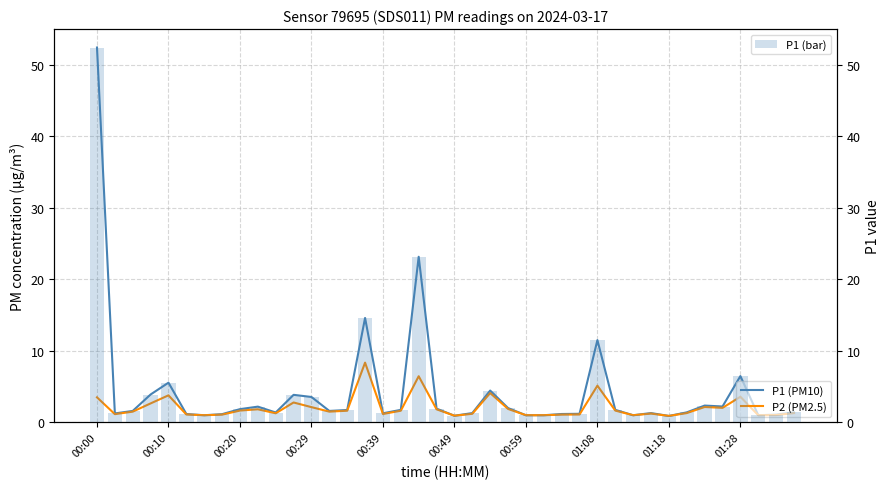

What is the difference between the maximum and minimum values in the P1 (bar) series?

51.5